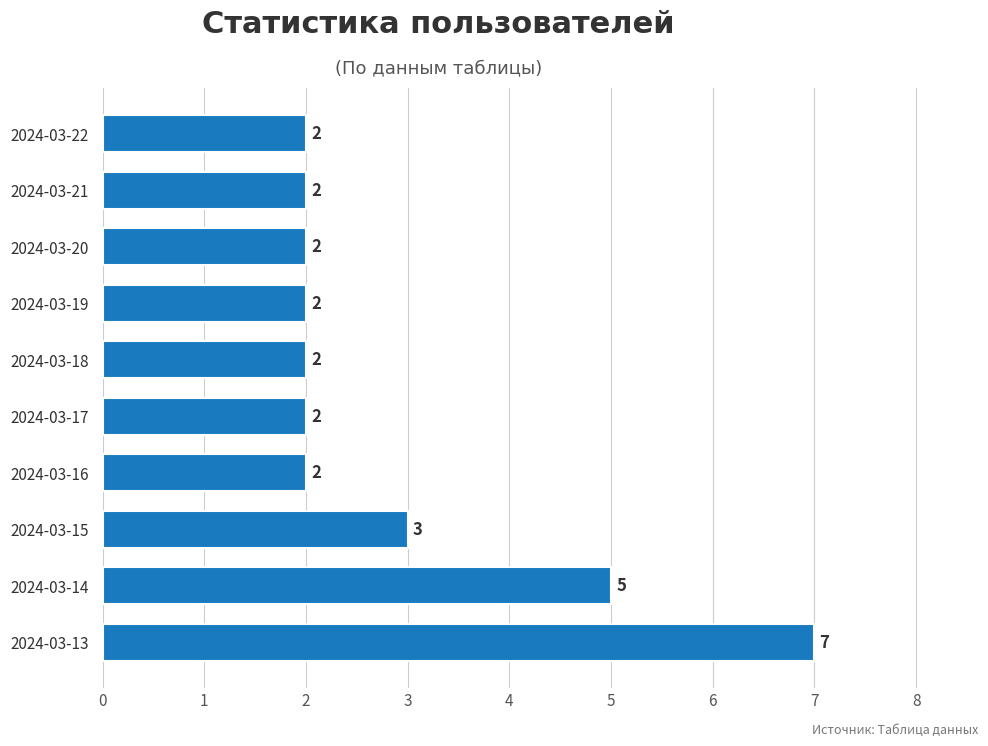

What is the difference between the maximum and minimum values?

5